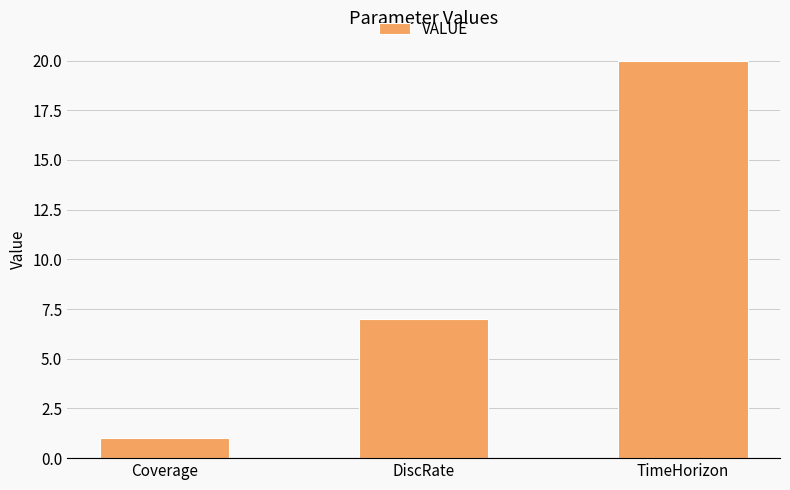

Which has a higher value, TimeHorizon or DiscRate?

TimeHorizon